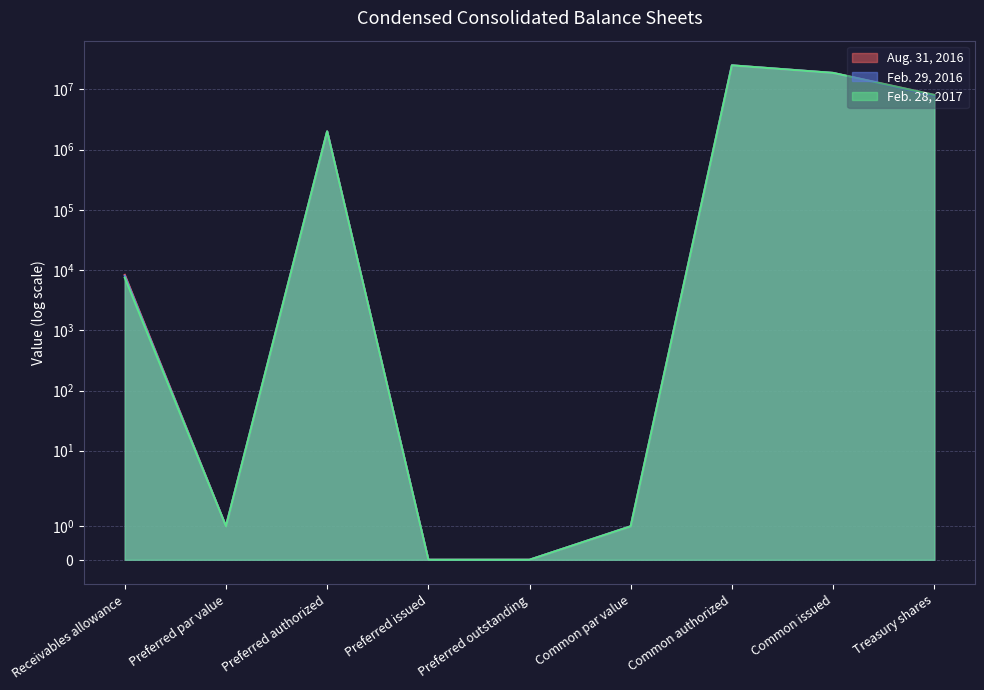

Which series has the largest range (max minus min)?

Aug. 31, 2016